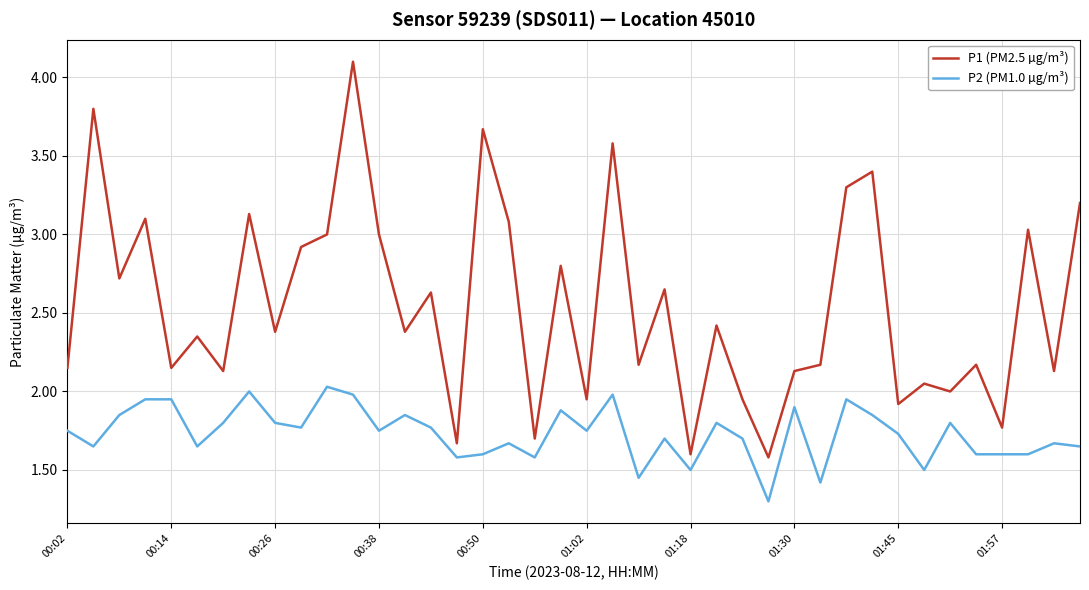

Rank the series by their average value, from highest to lowest.

P1 (PM2.5 µg/m³), P2 (PM1.0 µg/m³)